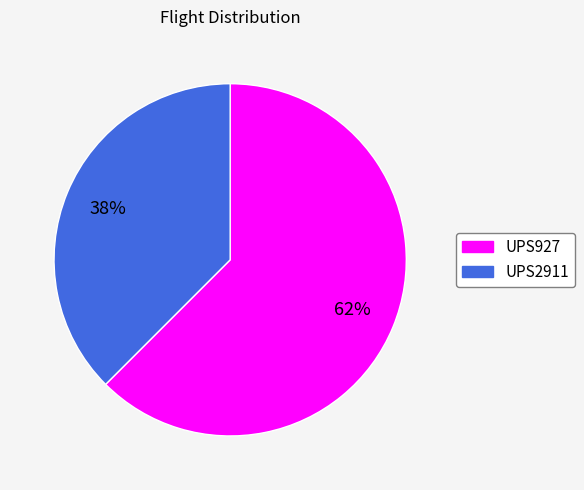

What is the ratio of the value at UPS2911 to the value at UPS927?

0.6